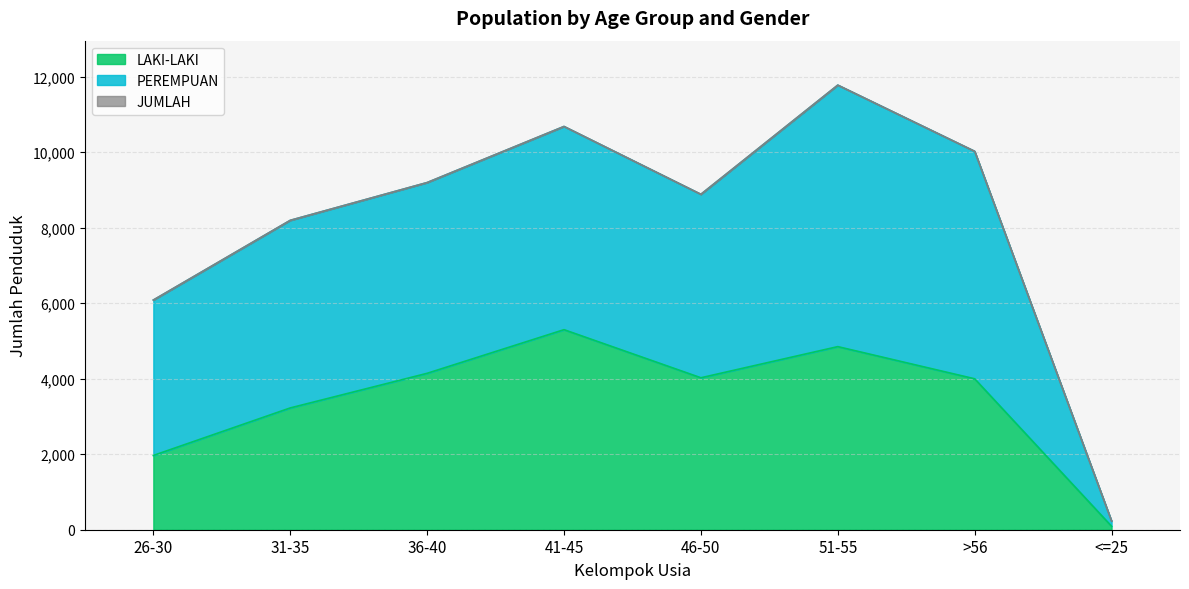

Which category has the highest value in the LAKI-LAKI series?

41-45